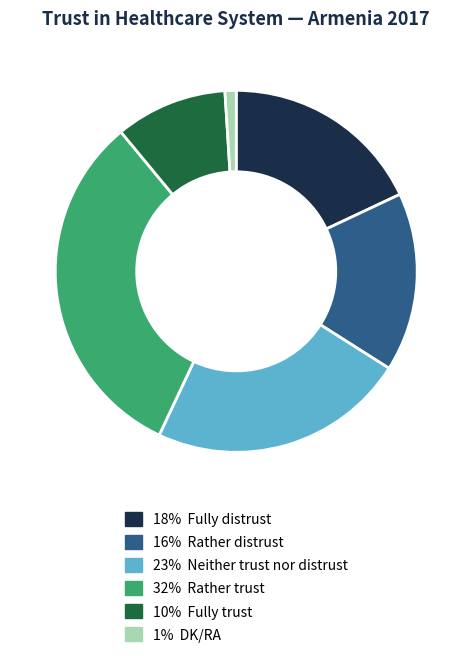

Is there any slice that represents more than half of the pie?

No